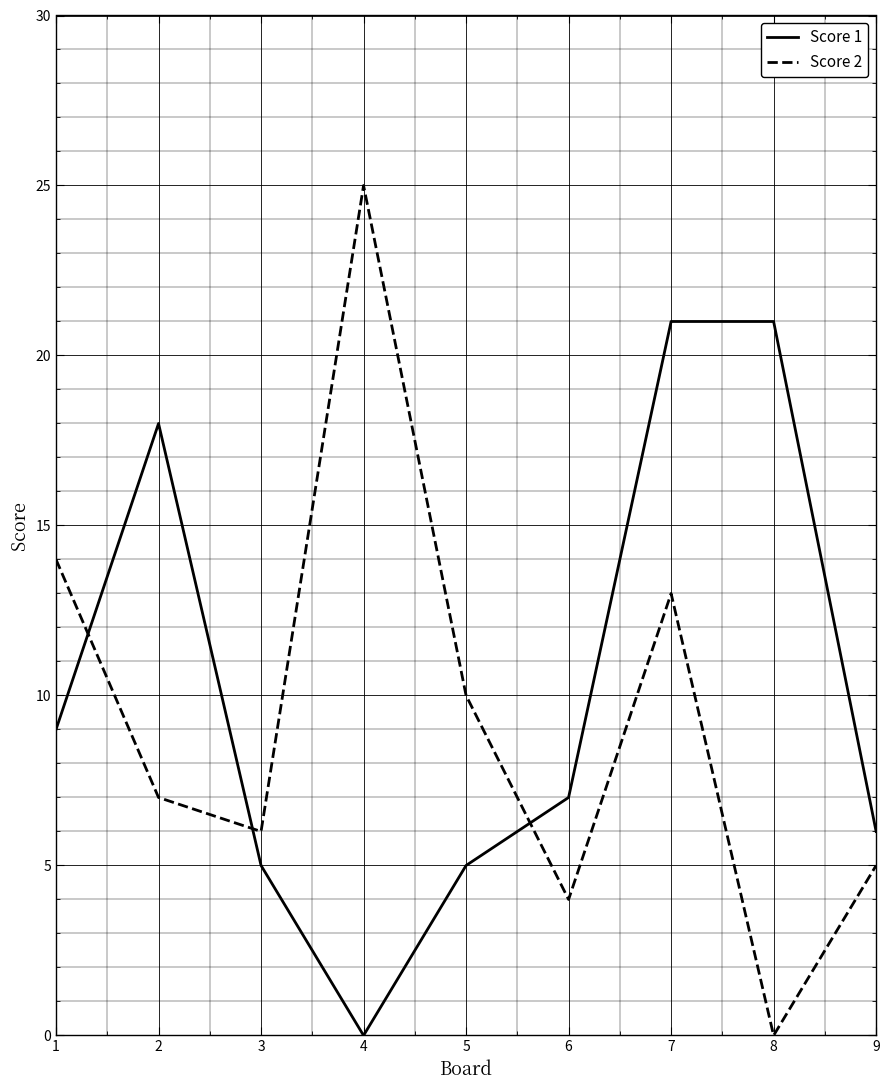

Reading left to right, extract all data points from this chart.

Score 1: 9	18	5	0	5	7	21	21	6
Score 2: 14	7	6	25	10	4	13	0	5